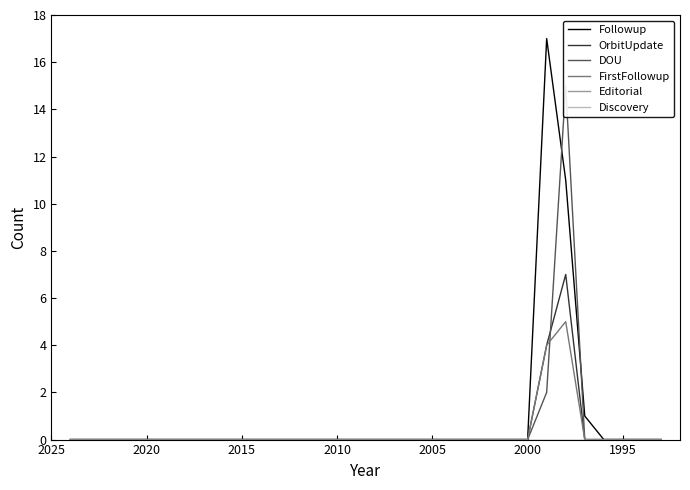

List the series in order of their peak value, highest first.

Followup, DOU, OrbitUpdate, FirstFollowup, Editorial, Discovery